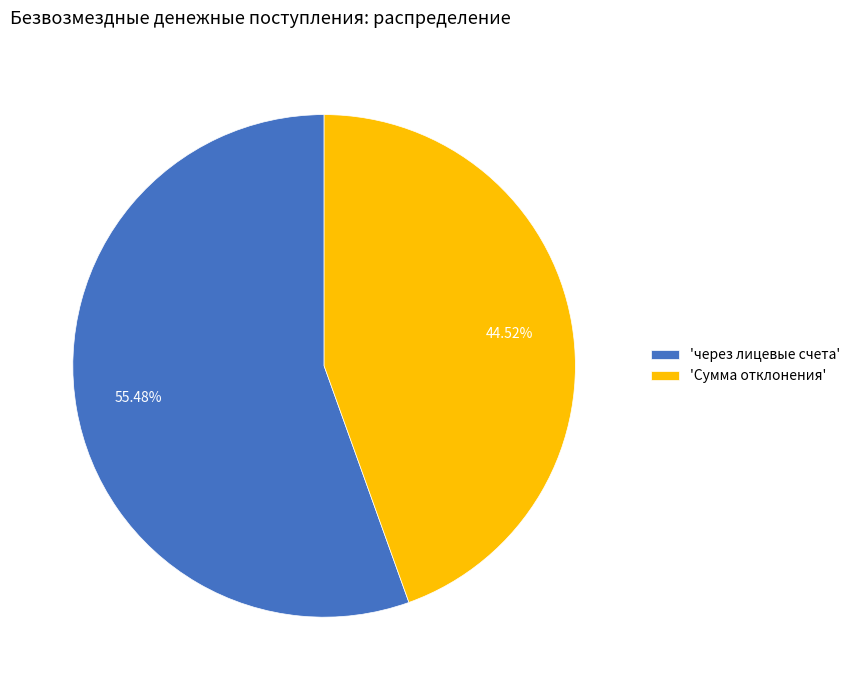

What is the largest slice in the pie chart?

'через лицевые счета'